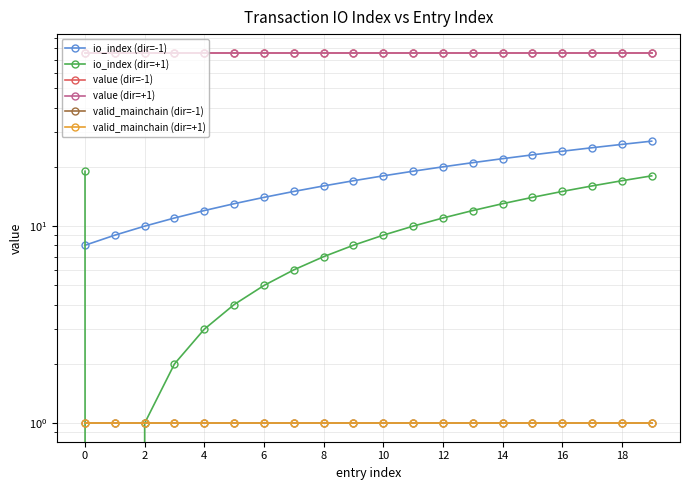

What is the spread (max minus min) of values at 11?

75.0